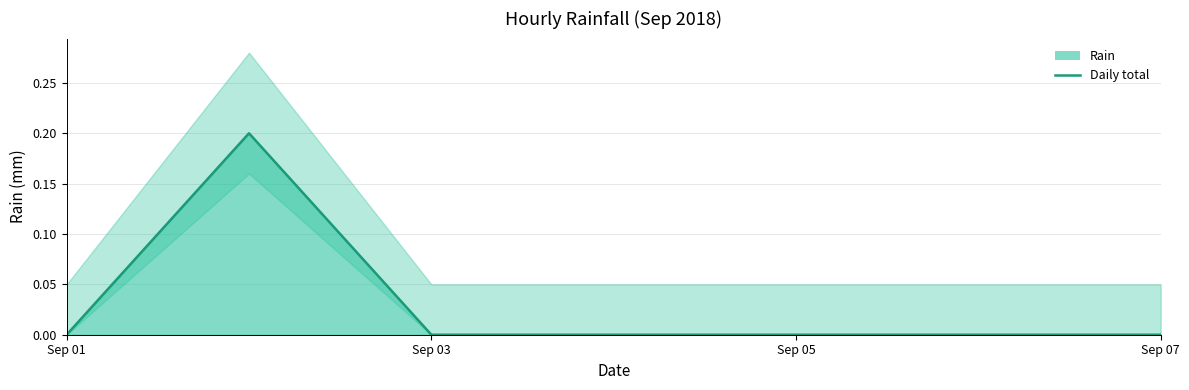

The chart shows a value of -0.1 at 5. True or false?

False